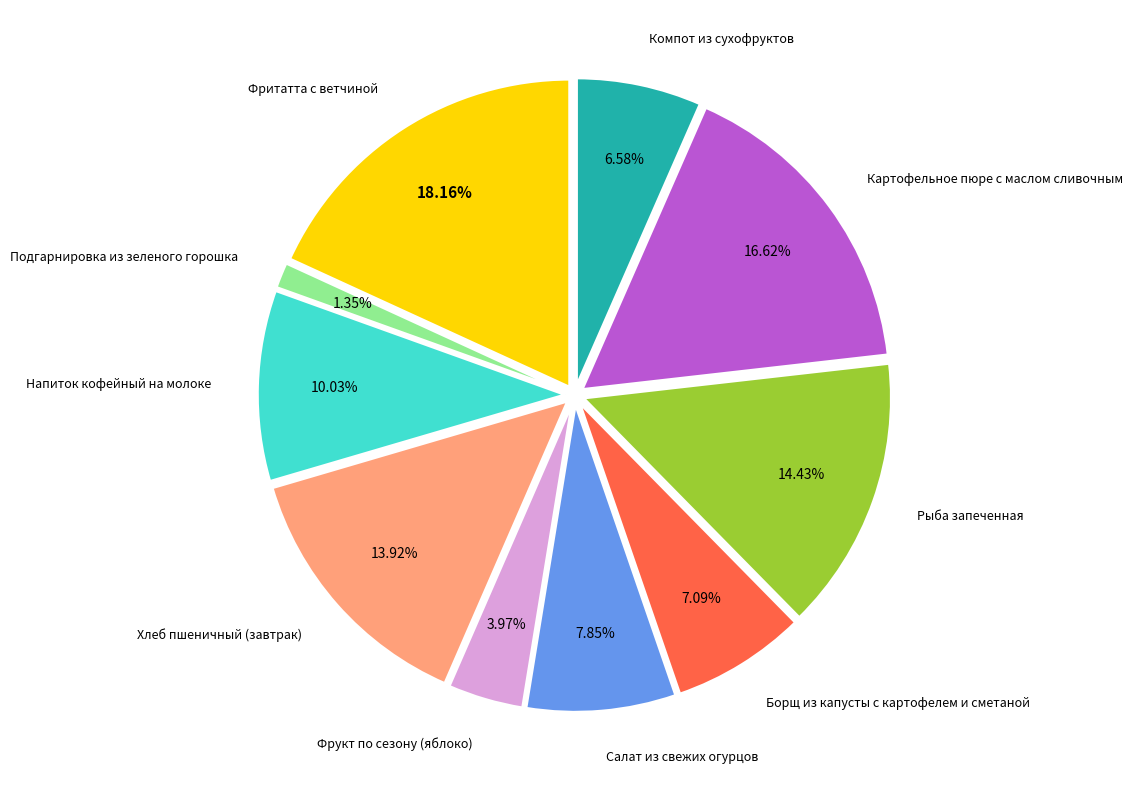

What percentage is NOT represented by Фрукт по сезону (яблоко)?

96.0%